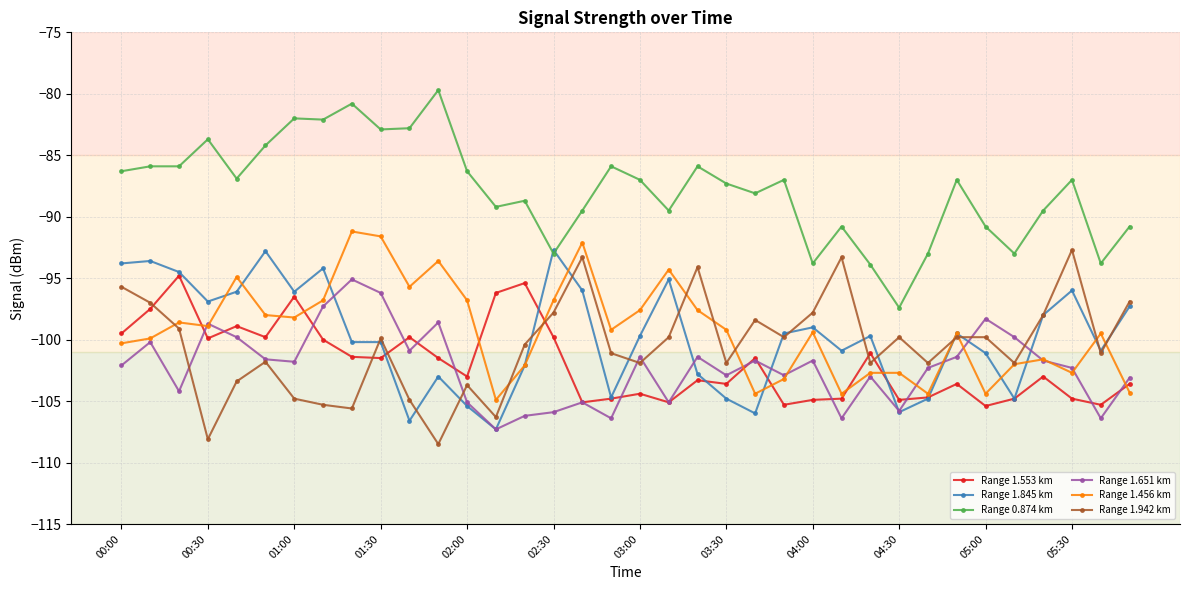

True or false: Range 0.874 km and Range 1.456 km cross at least once.

False